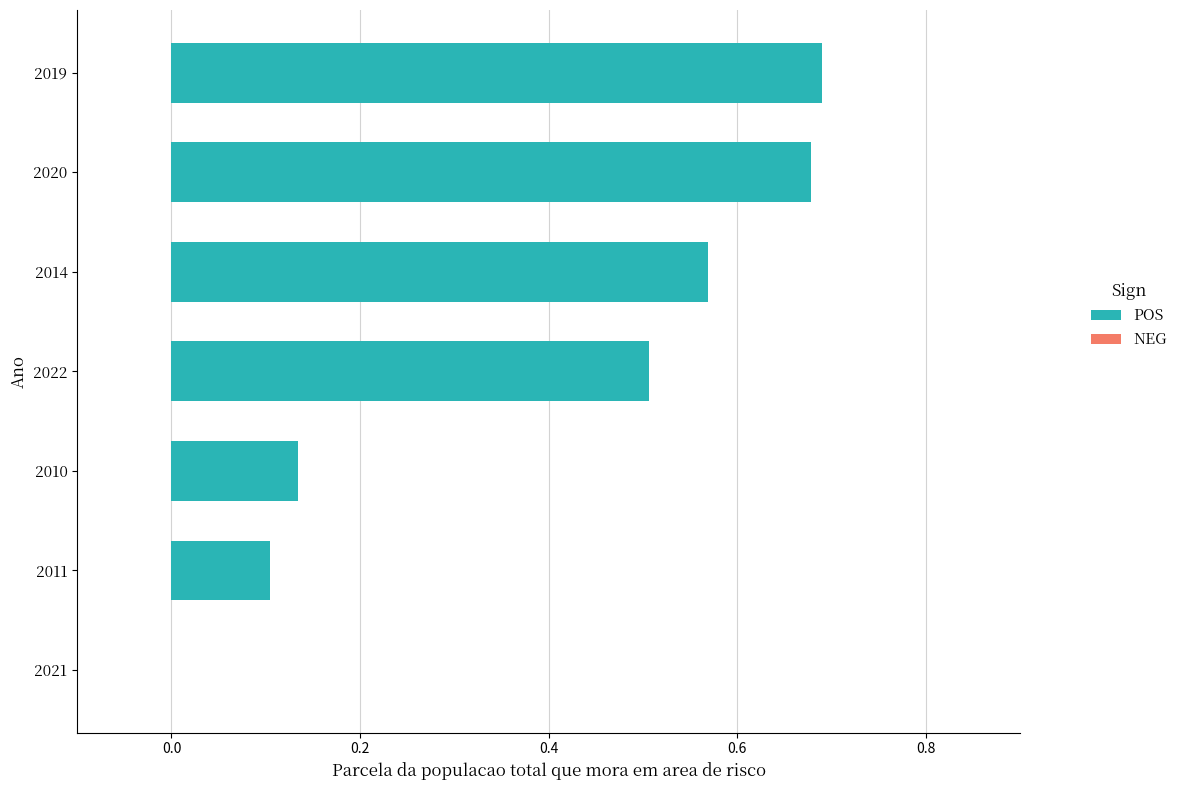

What is the sum of the values at 2014 and 2022?

1.1